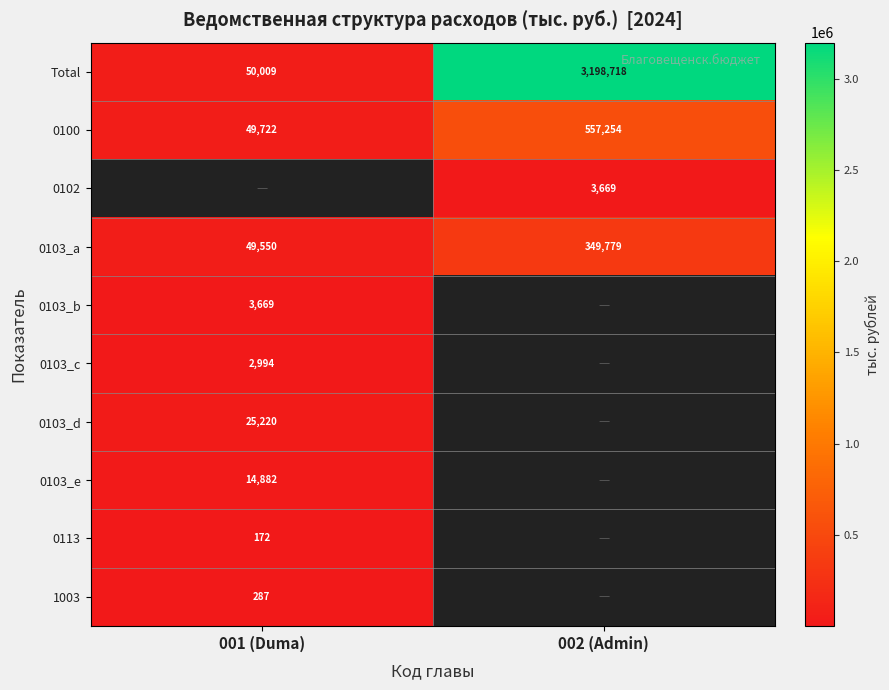

Count the number of categories in the chart.

2